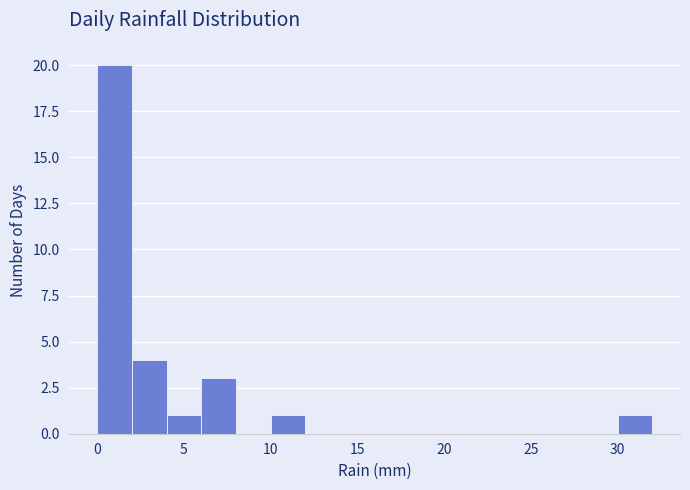

Reading left to right, transcribe this chart: for each bar, give the range it covers on the x-axis and its height. The values are not printed on the chart, so give them approximately, as read against the axis.

0 to 2: 20
2 to 4: 4
4 to 6: 1
6 to 8: 3
8 to 10: 0
10 to 12: 1
12 to 14: 0
14 to 16: 0
16 to 18: 0
18 to 20: 0
20 to 22: 0
22 to 24: 0
24 to 26: 0
26 to 28: 0
28 to 30: 0
30 to 32: 1